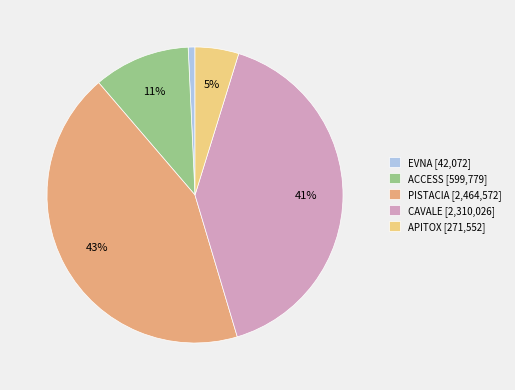

Which slice is the largest?

PISTACIA